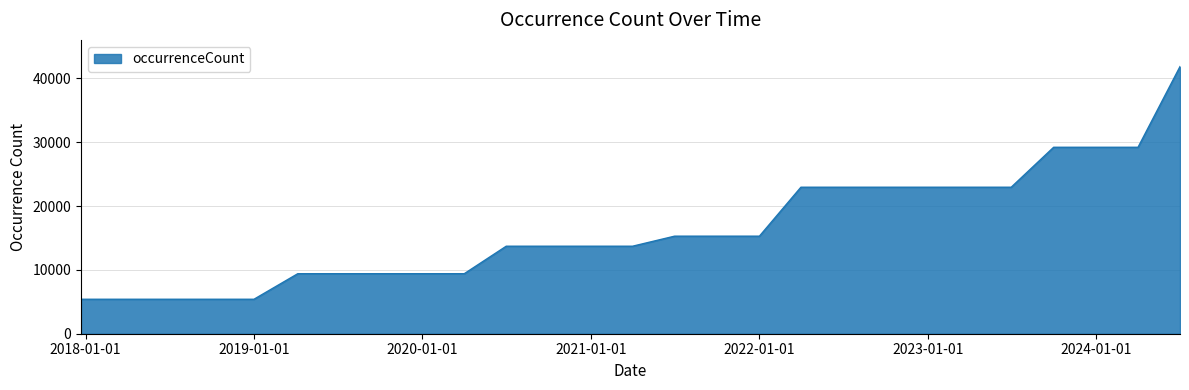

What is the smallest value displayed?

5402